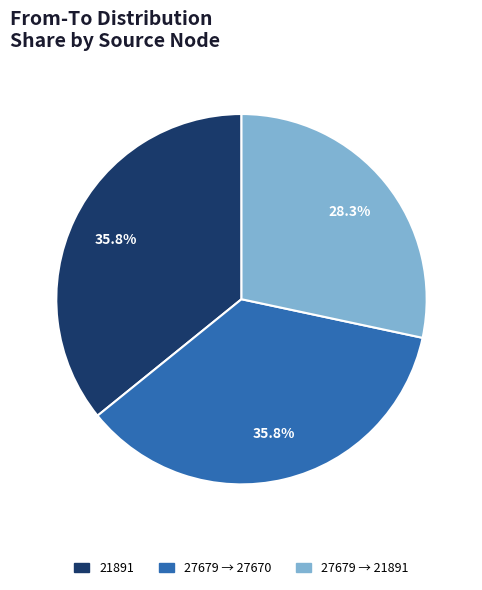

Does 21891 account for over 50% of the chart?

No